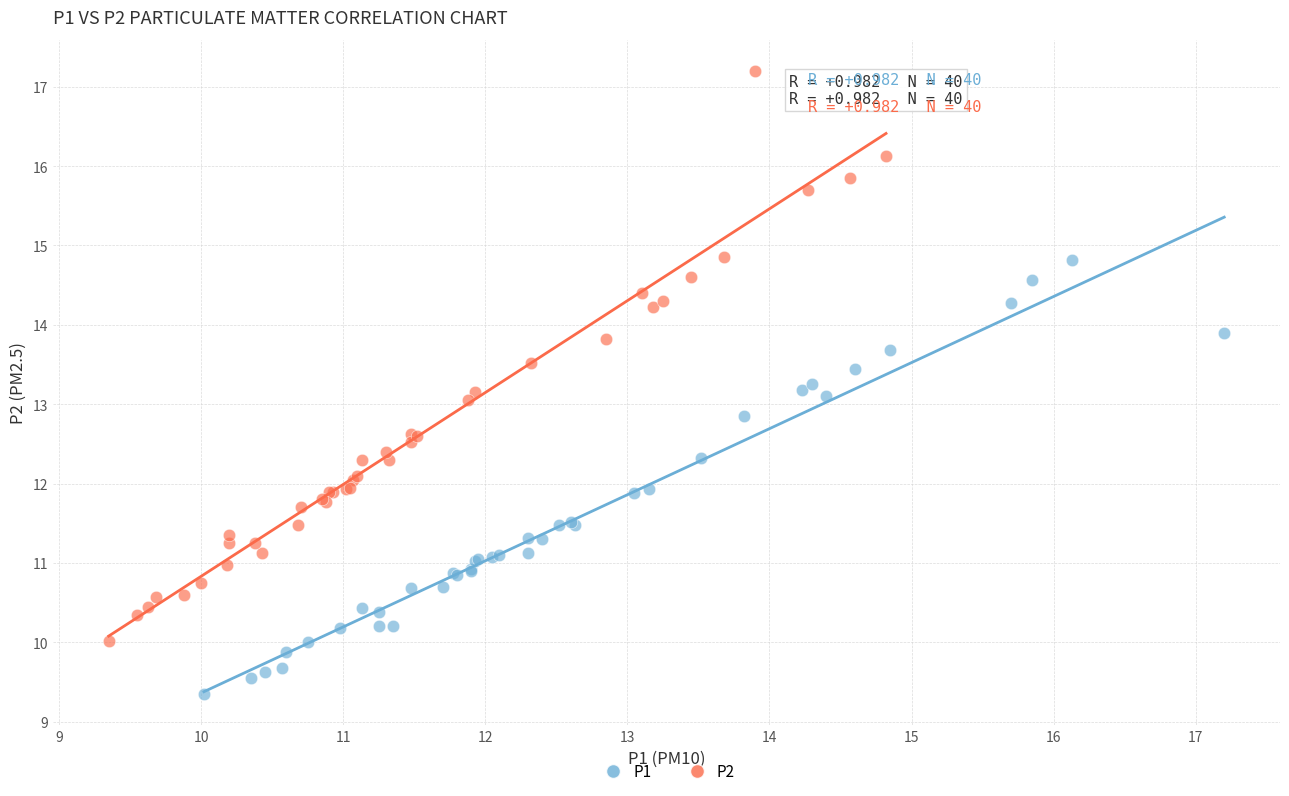

Which series contains the highest Y value?

P2